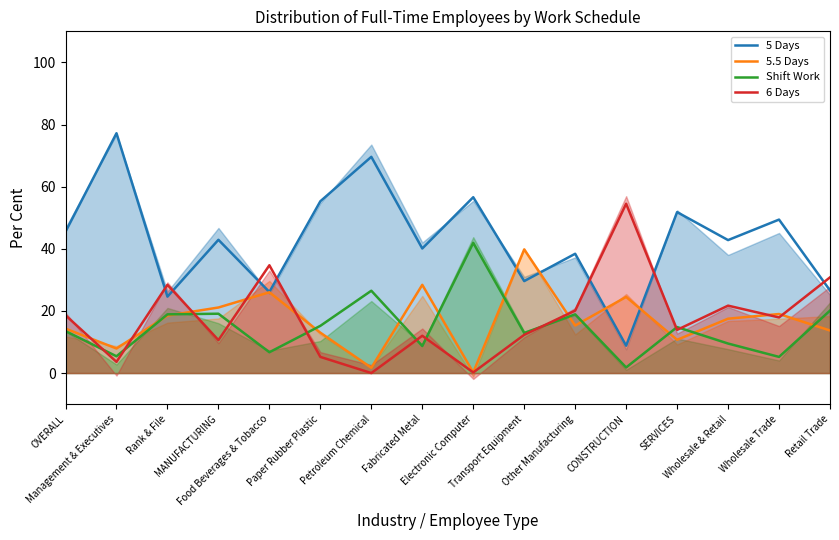

The value of 6 Days at Other Manufacturing is 5.3. True or false?

False